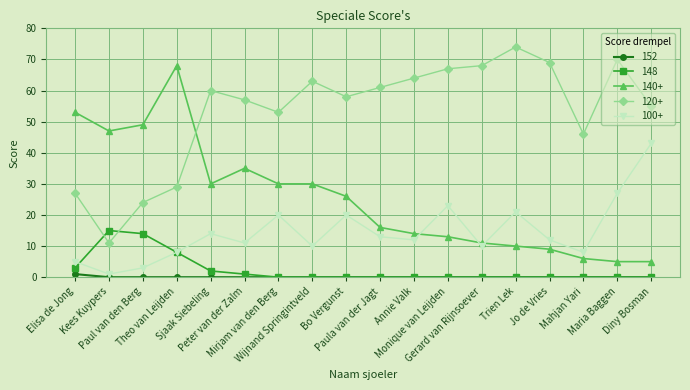

What is the spread (max minus min) of values at Theo van Leijden?

68